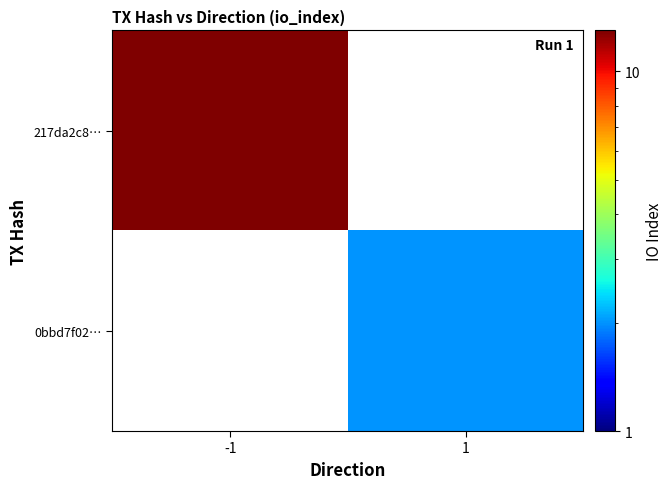

Between 1 and -1, which is larger?

-1